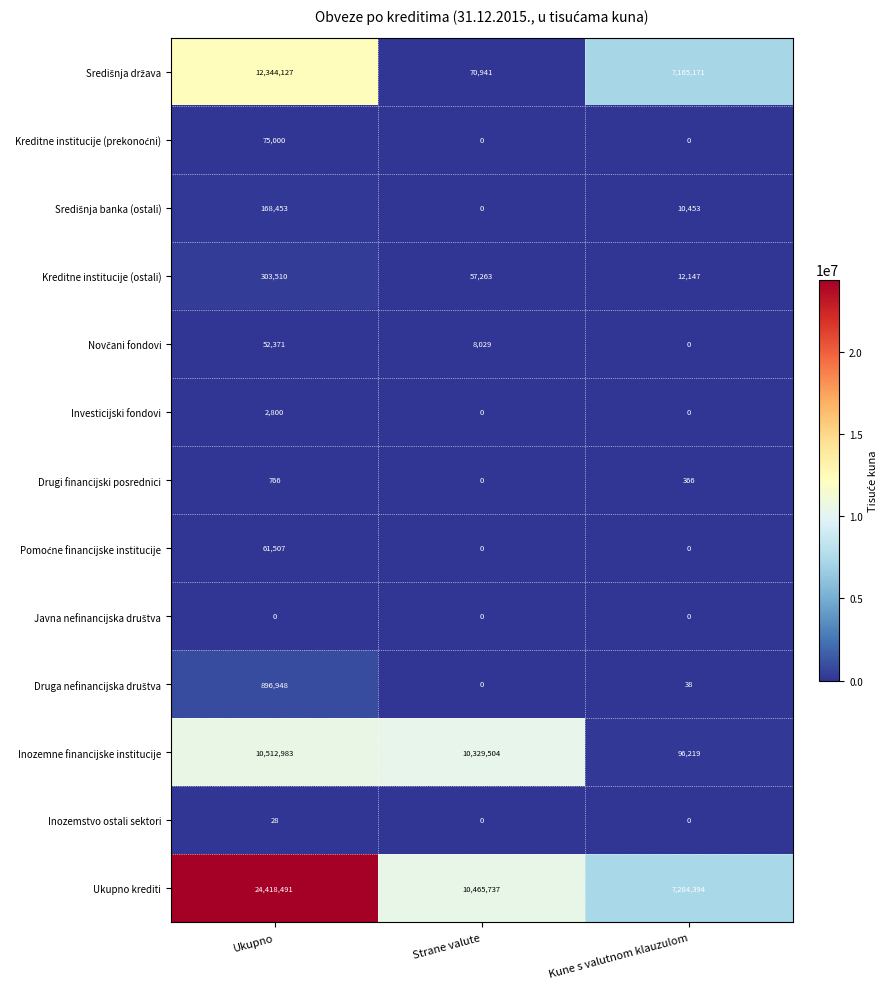

What is the maximum value shown in the chart?

24418491